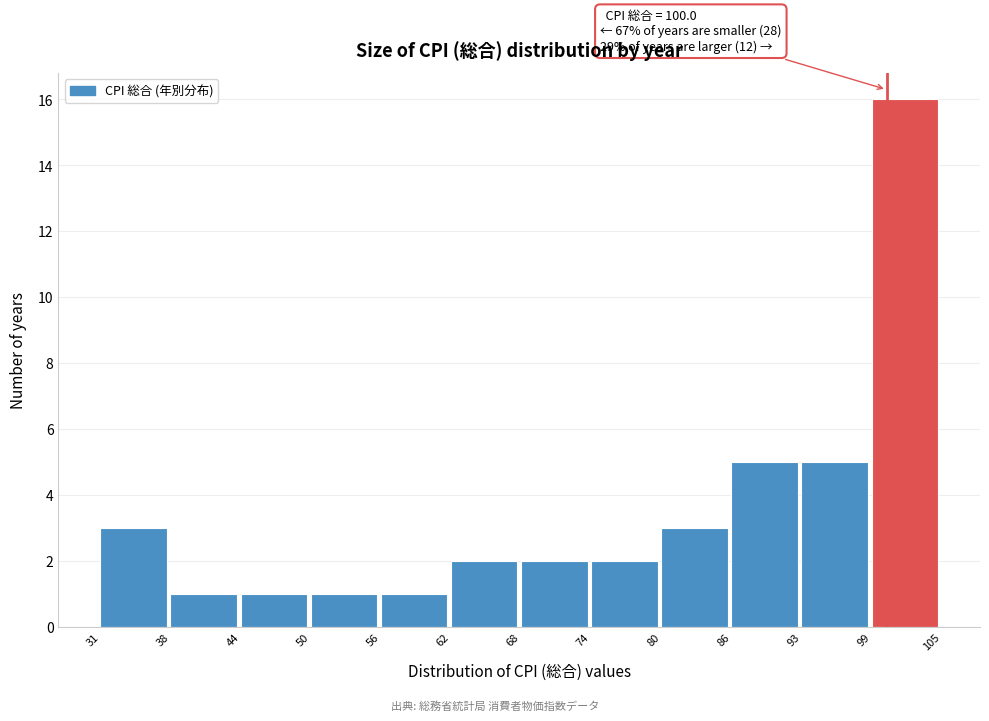

Which range on the x-axis has the tallest bar?

99 to 105